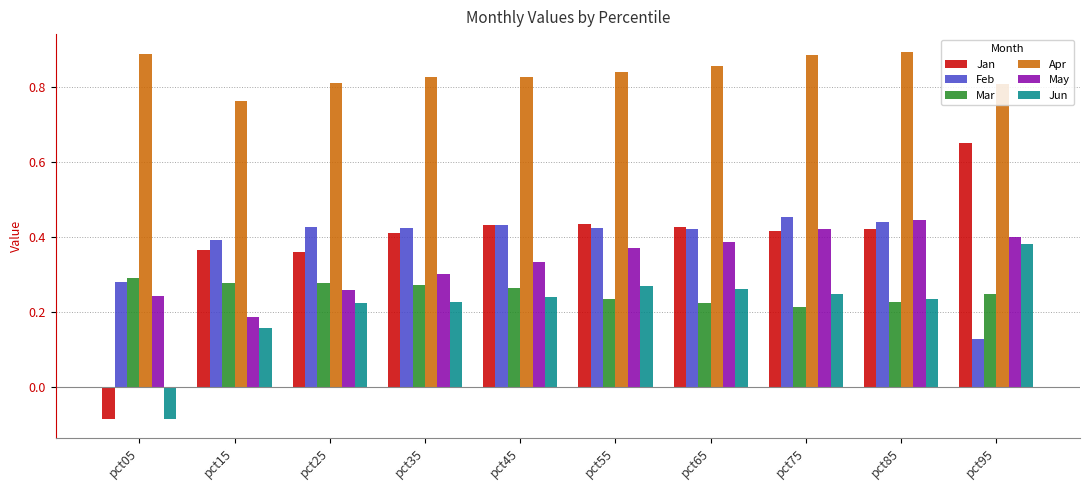

Which series has the largest range (max minus min)?

Jan